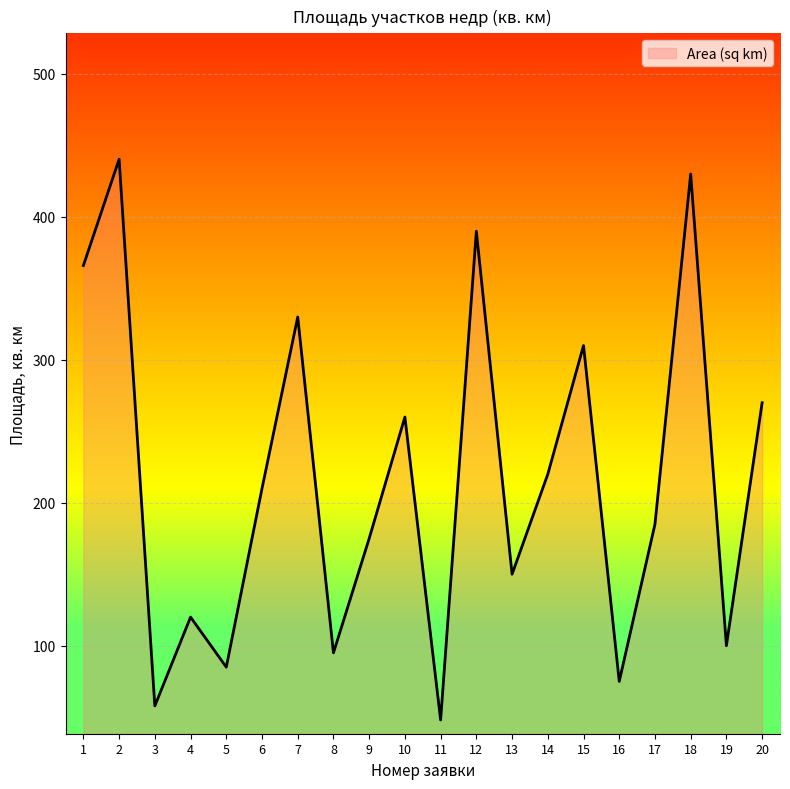

The chart shows a value of 49.7 at 14. True or false?

False